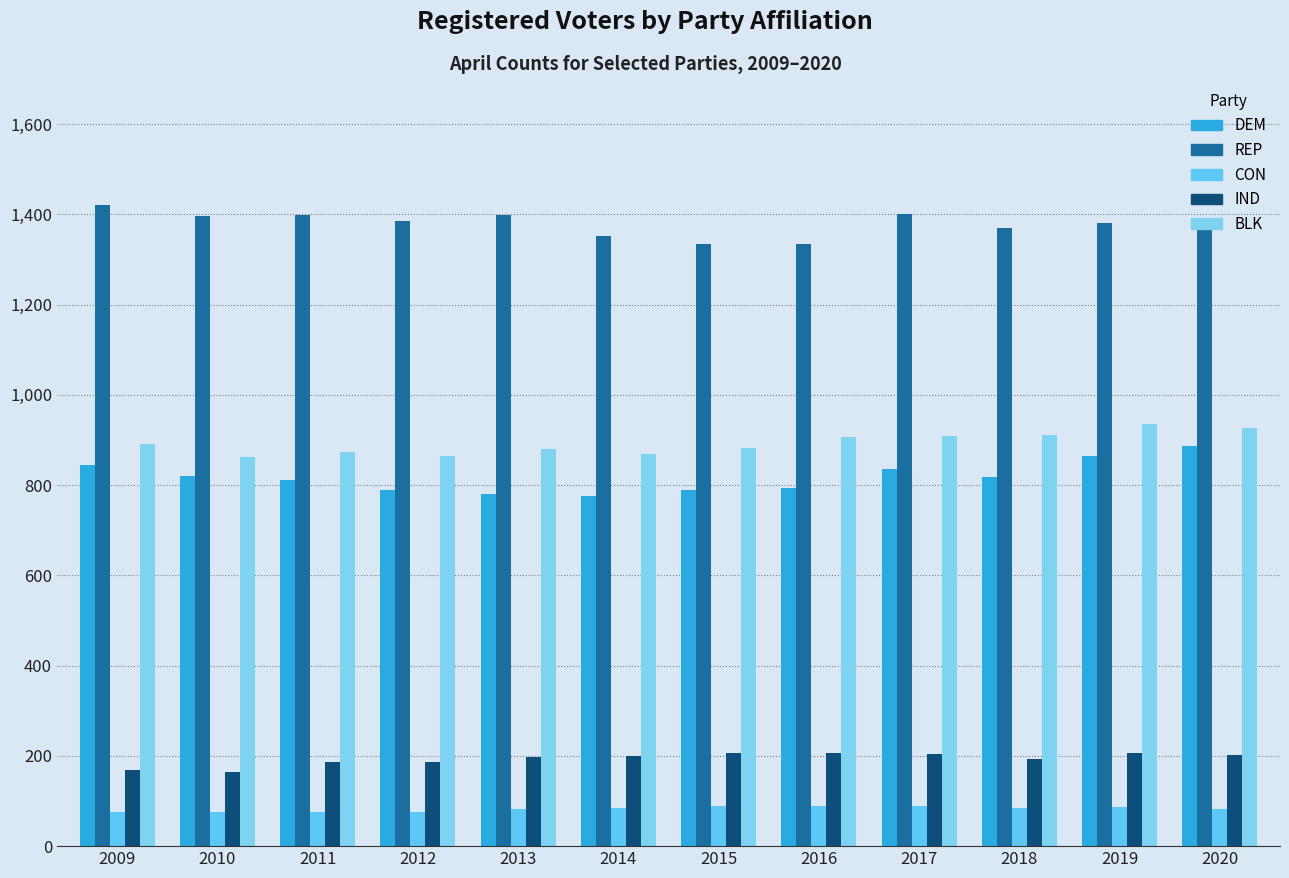

Which series has the largest range (max minus min)?

DEM